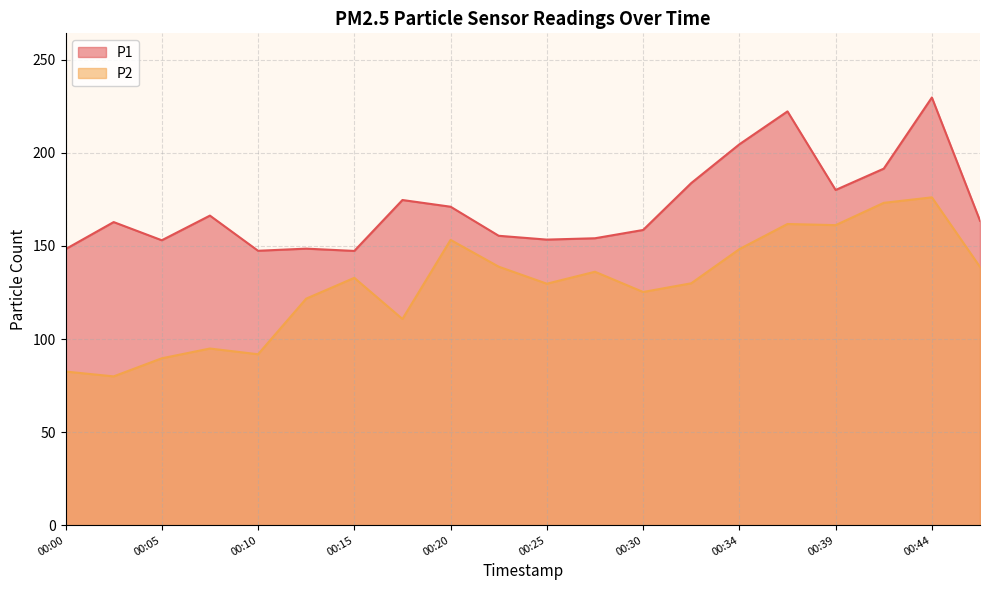

What is the value of the P2 point at the 12th from the left?

136.2